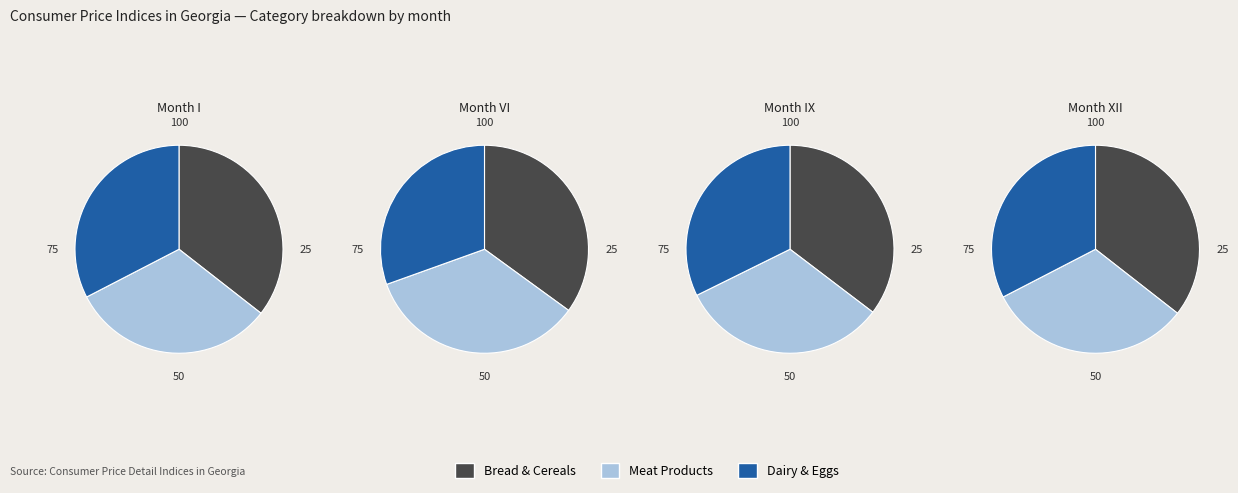

How many slices are in this pie chart?

12